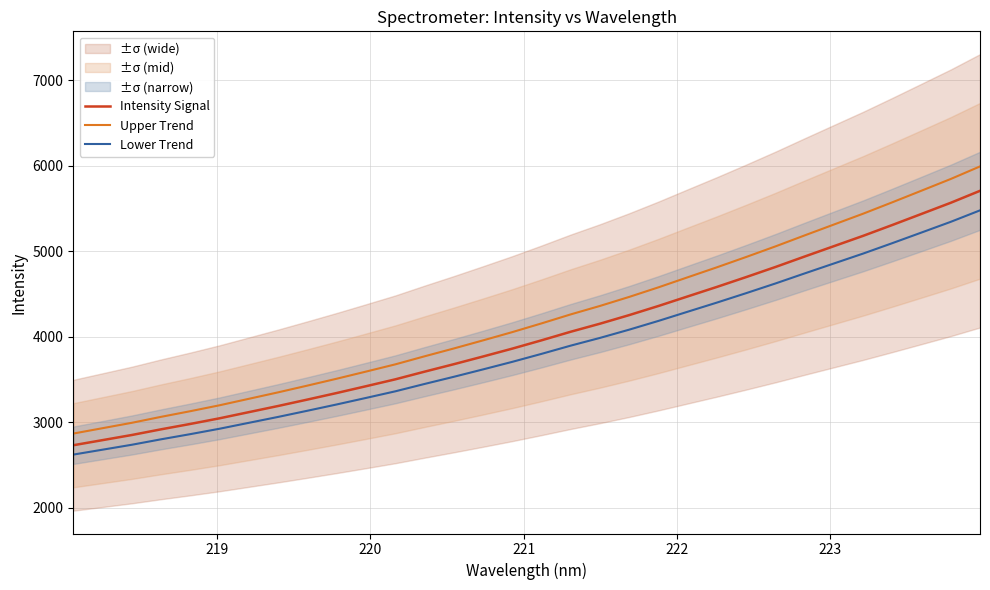

True or false: Intensity Signal and Upper Trend cross at least once.

False